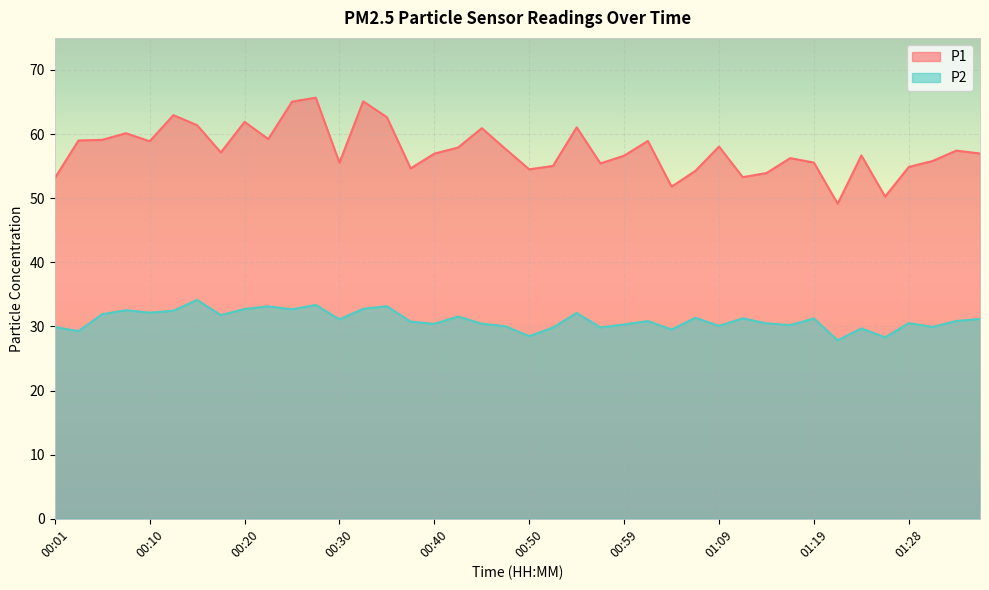

List the labels in order of P1 value, smallest first.

01:21, 01:26, 01:04, 00:01, 01:11, 01:14, 01:07, 00:50, 00:37, 01:28, 00:52, 00:57, 00:30, 01:19, 01:31, 01:16, 00:59, 01:24, 00:40, 01:36, 00:18, 01:33, 00:47, 00:42, 01:09, 00:10, 01:02, 00:03, 00:06, 00:23, 00:08, 00:45, 00:54, 00:15, 00:20, 00:35, 00:13, 00:25, 00:32, 00:27